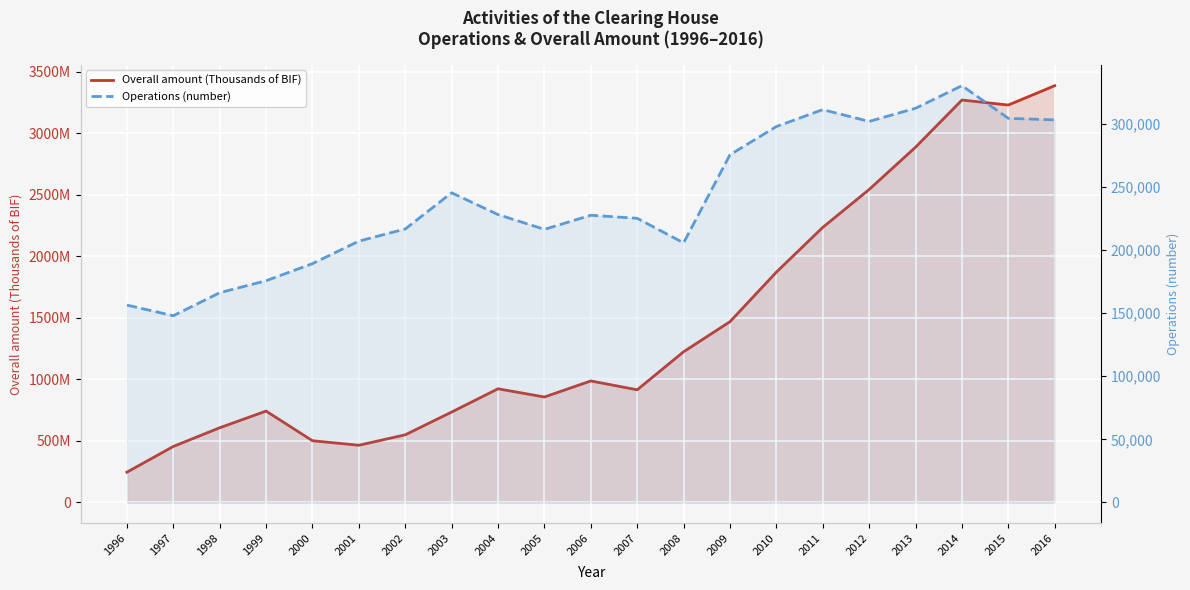

Where is the first local minimum for Operations (number)?

1997